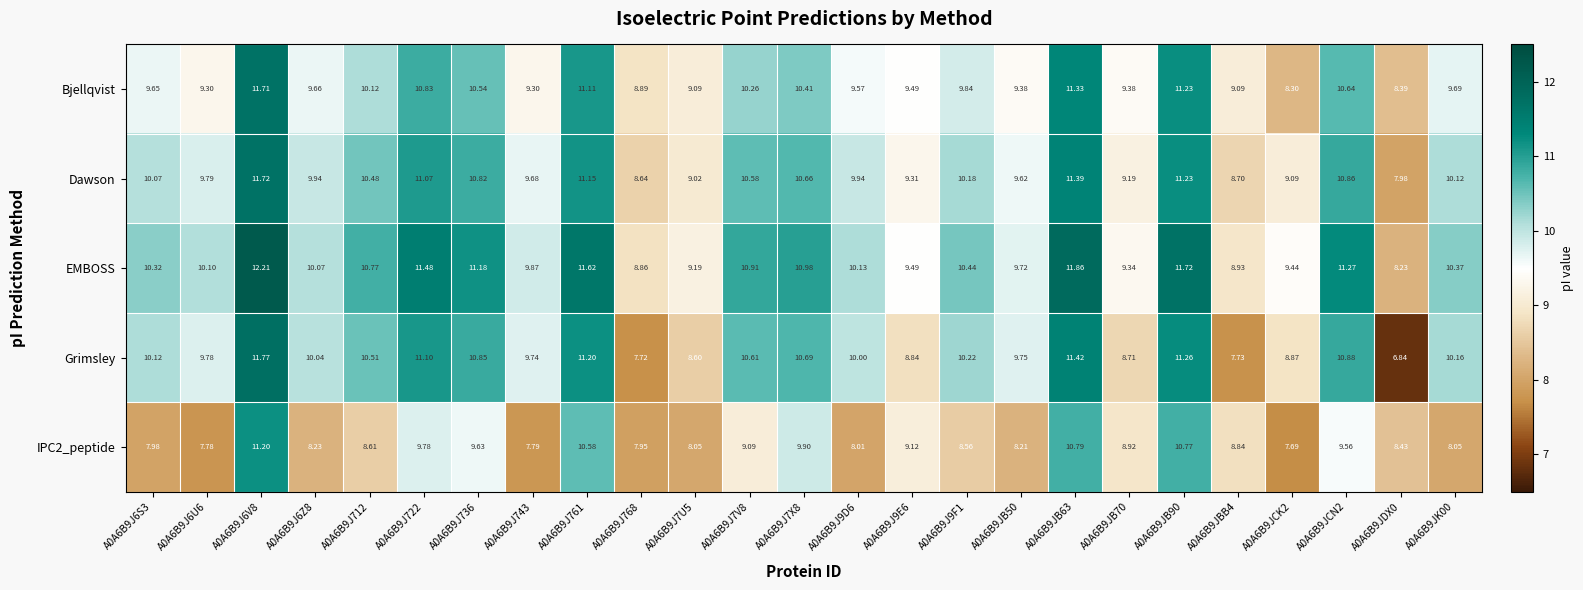

Which series has the widest spread of values?

Grimsley